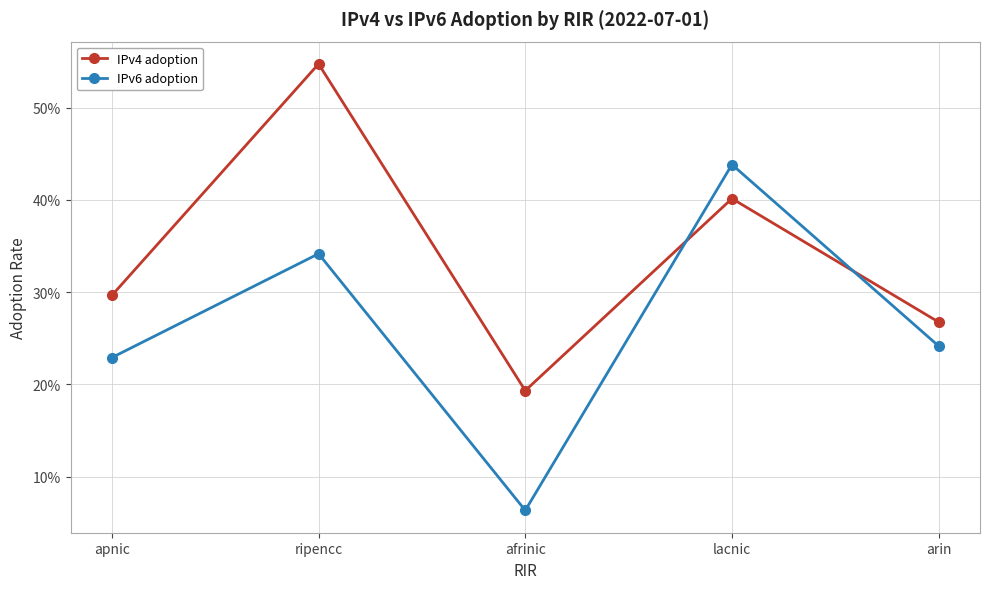

After their last crossing, which series has the higher values: IPv4 adoption or IPv6 adoption?

IPv4 adoption